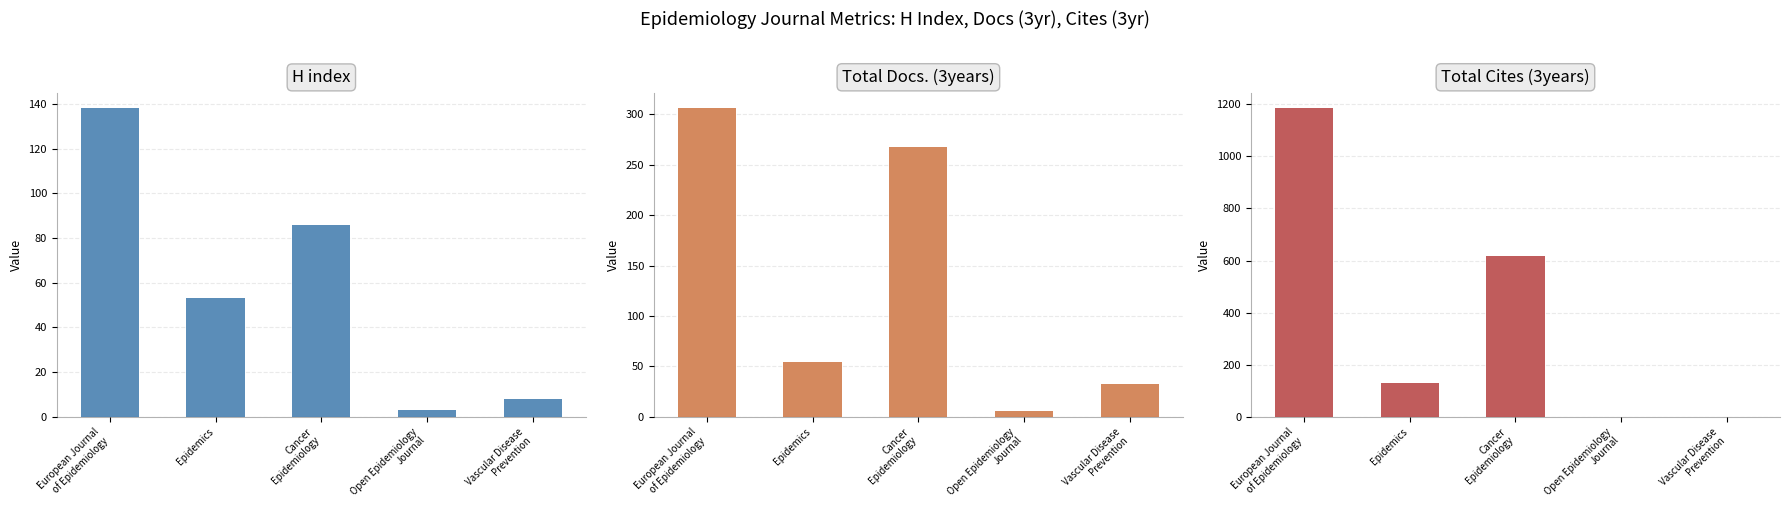

What is the difference between the H index values at Open Epidemiology
Journal and Epidemics?

50